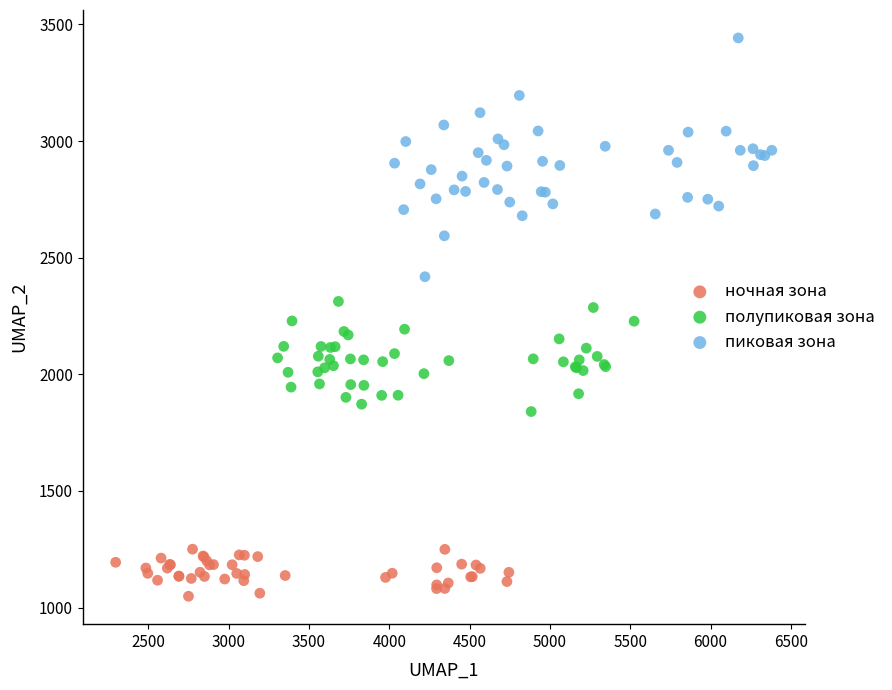

Which series has the widest spread of Y values?

пиковая зона